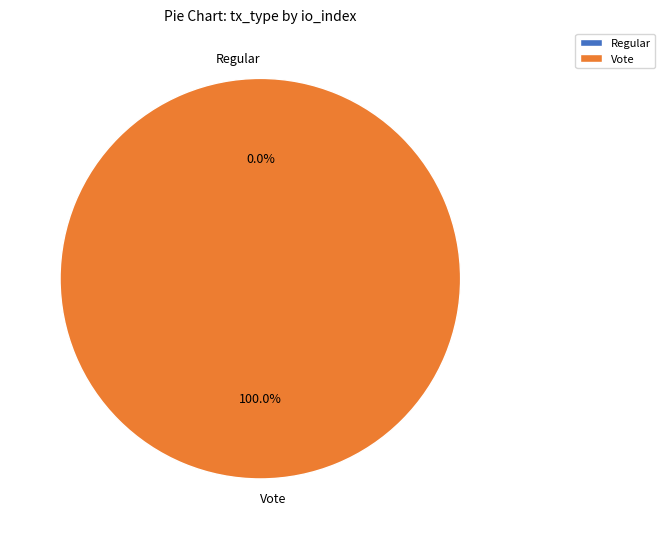

To the nearest percent, what is the difference between the largest and smallest slice percentages?

100%